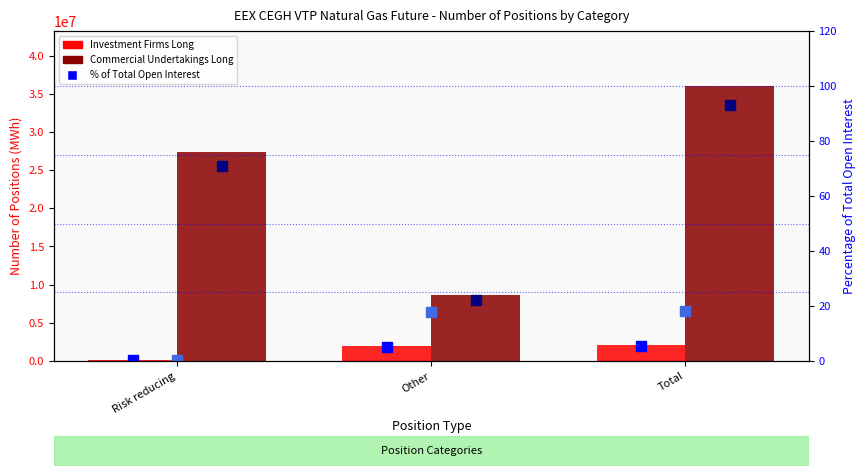

Between Risk reducing and Total, which is larger?

Total